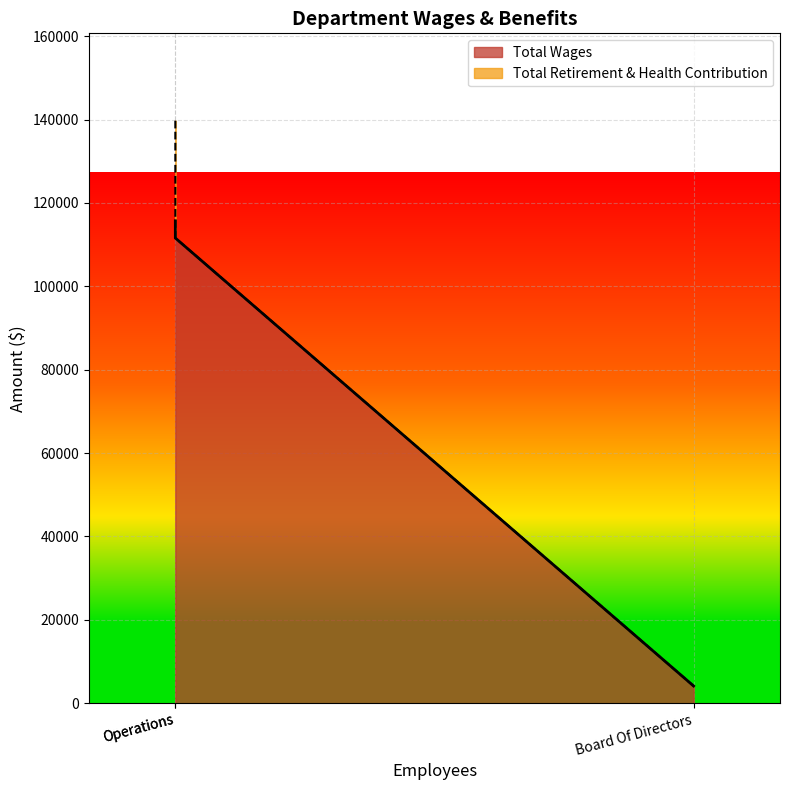

What is the difference between the second highest and minimum values?

107461